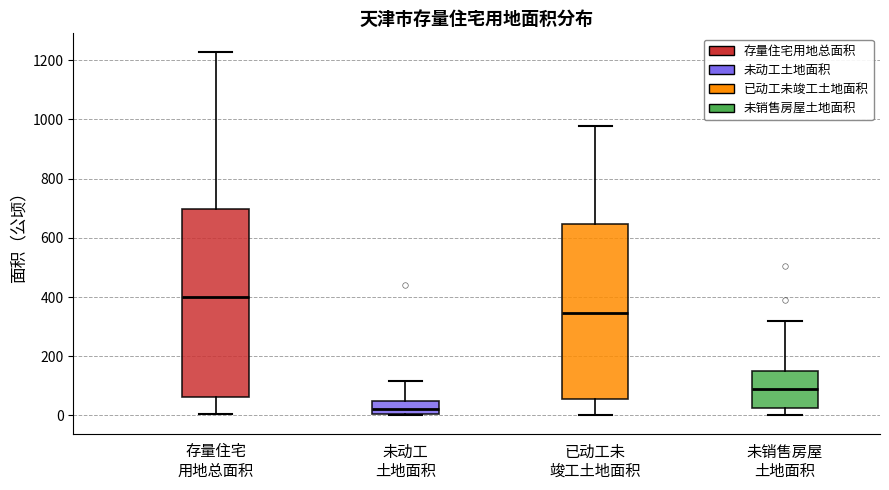

Reading left to right, transcribe this box plot: for each box, give where its median line is, the range the box spans, and where its two whiskers end, as read against the y-axis. The values are not printed on the chart, so give them approximately, as read against the axis.

存量住宅 用地总面积: median 400, box 60 to 700, whiskers 0 to 1220
未动工 土地面积: median 20, box 0 to 60, whiskers 0 to 120
已动工未 竣工土地面积: median 340, box 60 to 640, whiskers 0 to 980
未销售房屋 土地面积: median 100, box 20 to 160, whiskers 0 to 320